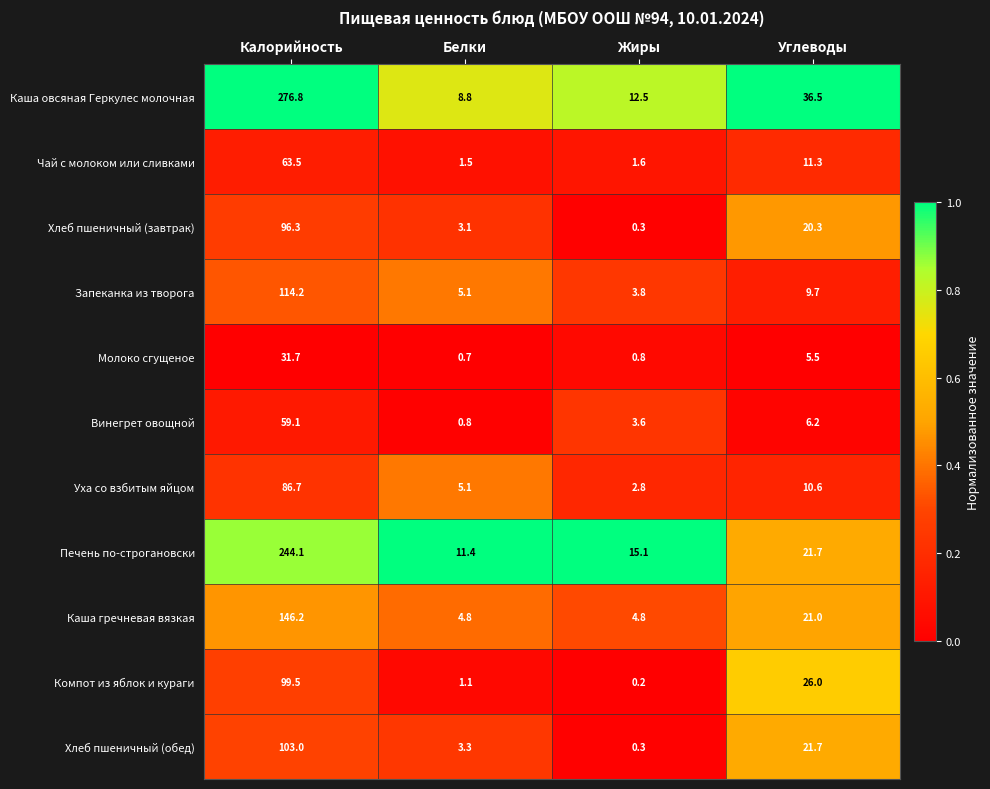

What is the spread (max minus min) of values at Белки?

10.7